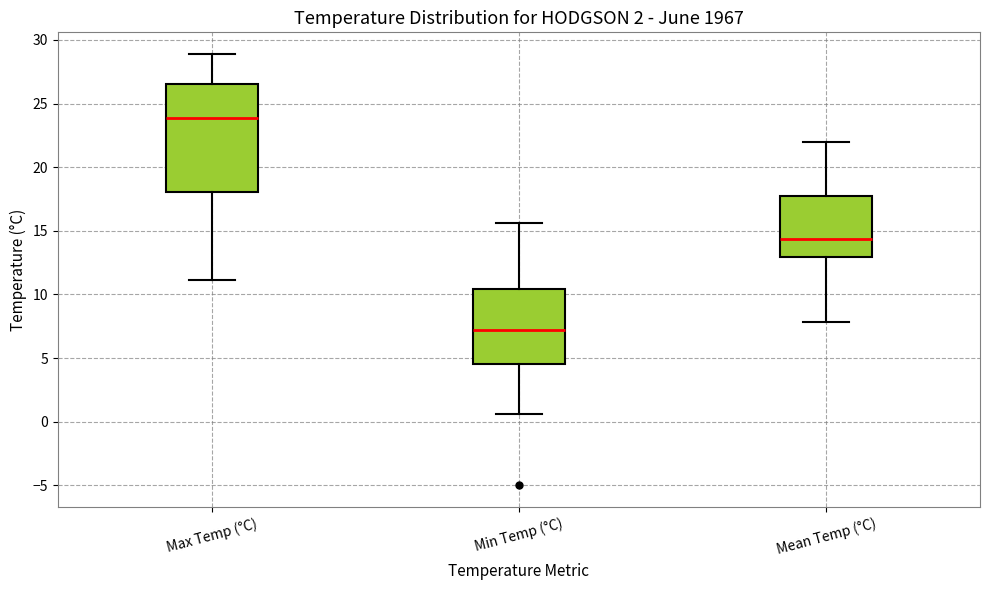

Which box has the highest median line?

Max Temp (°C)